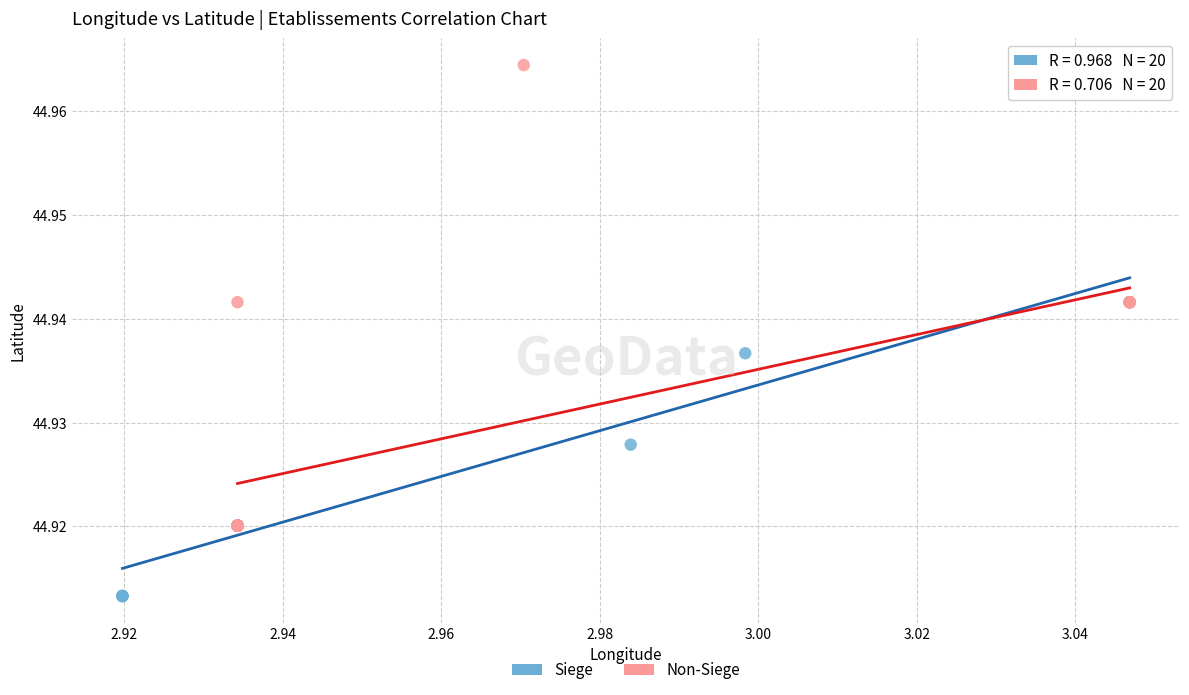

Which series has the widest spread of Y values?

Non-Siege